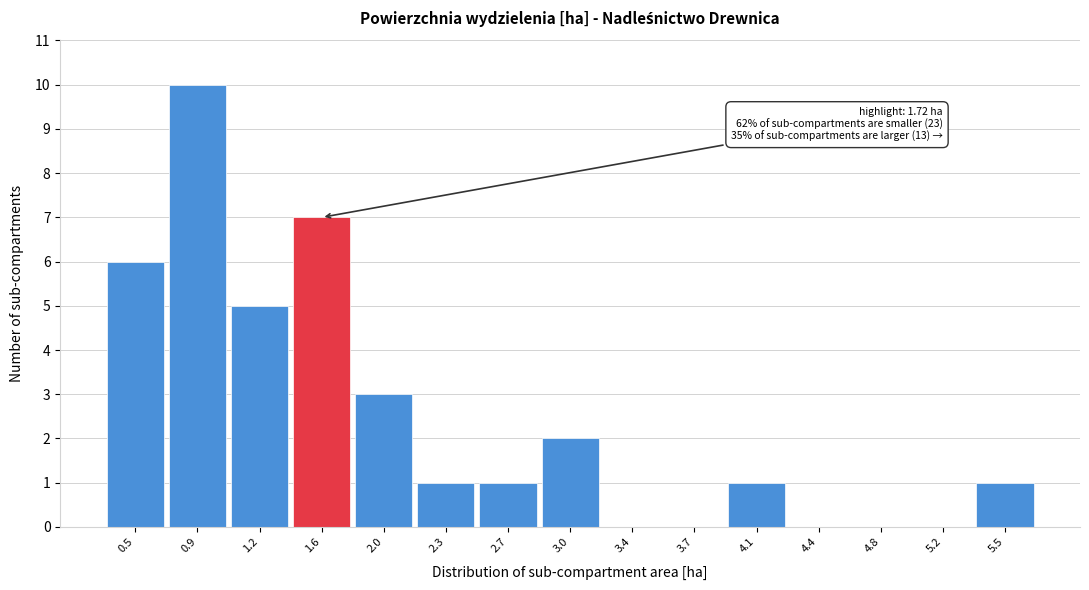

Reading left to right, extract all data points from this chart.

0.5=6	0.9=10	1.2=5	1.6=7	2.0=3	2.3=1	2.7=1	3.0=2	3.4=0	3.7=0	4.1=1	4.4=0	4.8=0	5.2=0	5.5=1